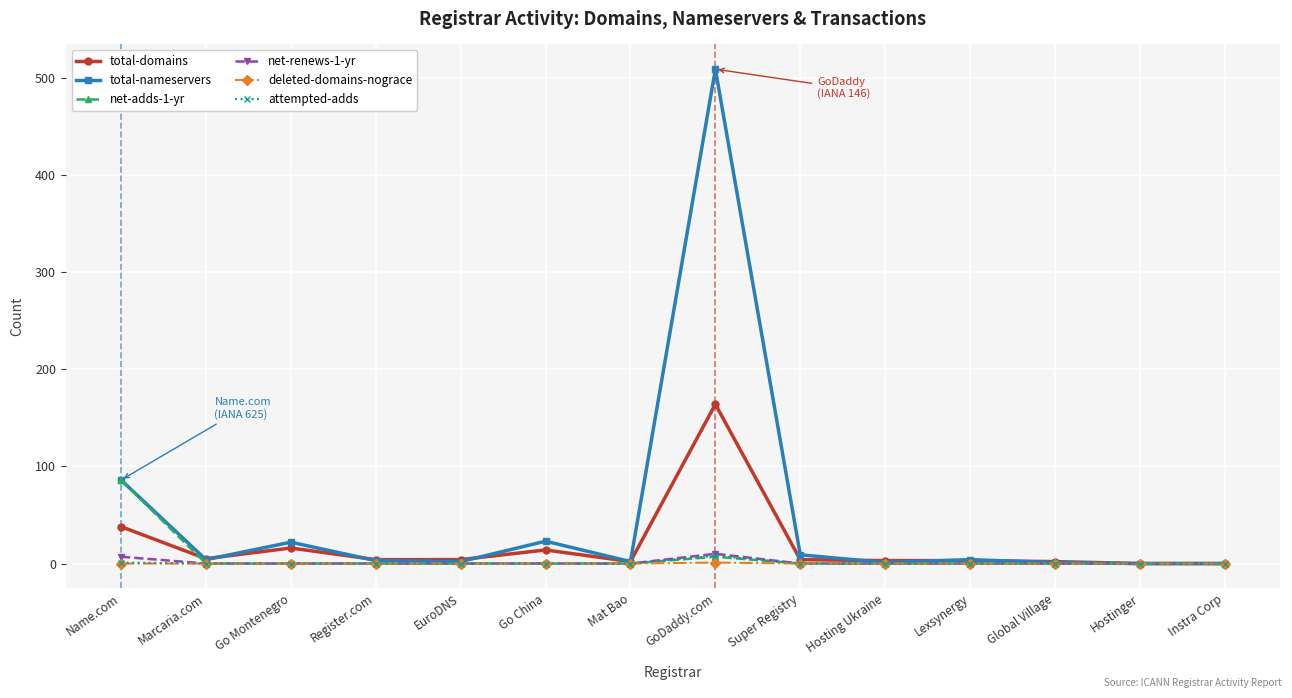

The value of deleted-domains-nograce at Instra Corp is 0. True or false?

True